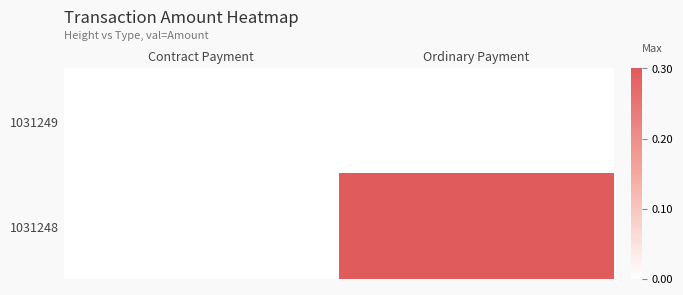

Rank the series at Contract Payment from lowest to highest value.

1031249, 1031248